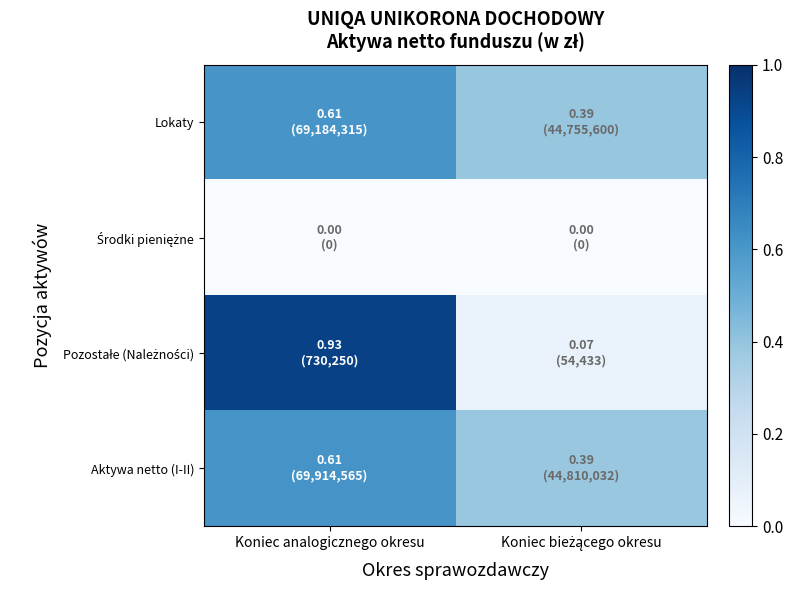

Rank the series by their maximum value, from highest to lowest.

Pozostałe (Należności), Aktywa netto (I-II), Lokaty, Środki pieniężne